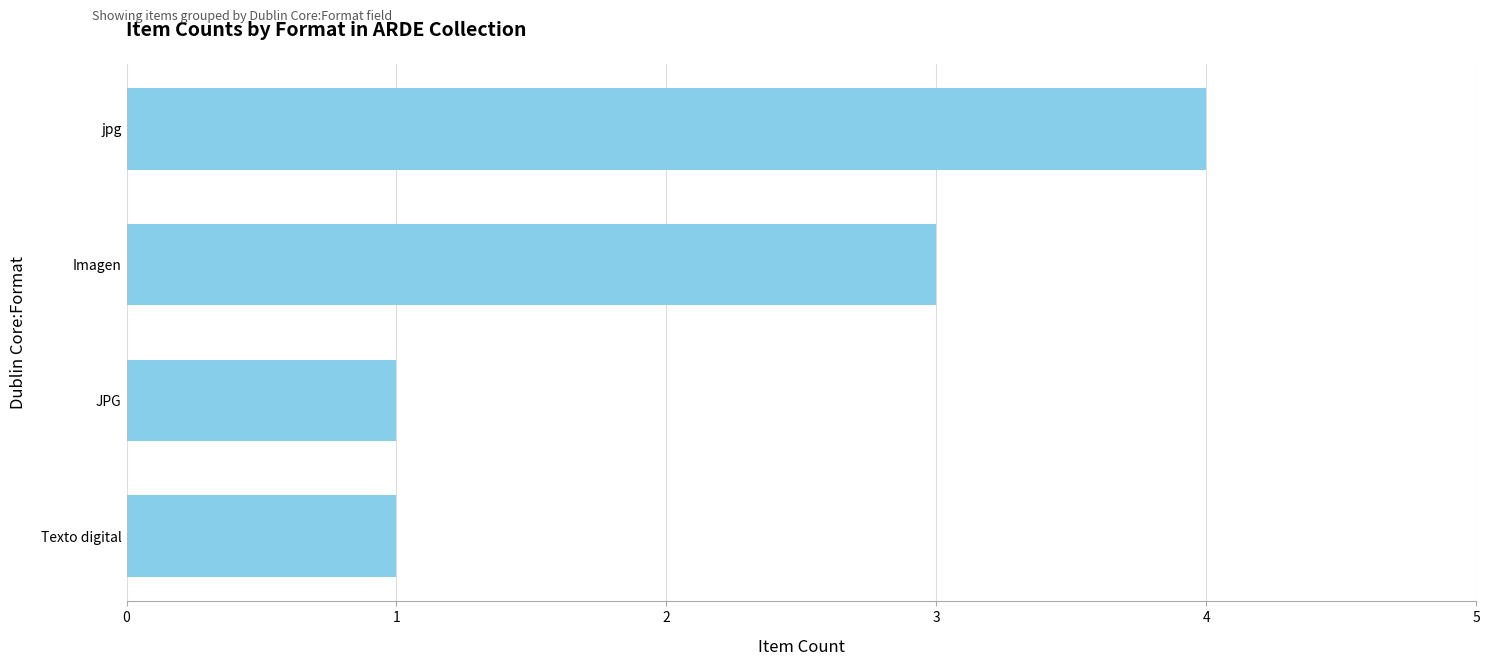

What position from the top is JPG?

3